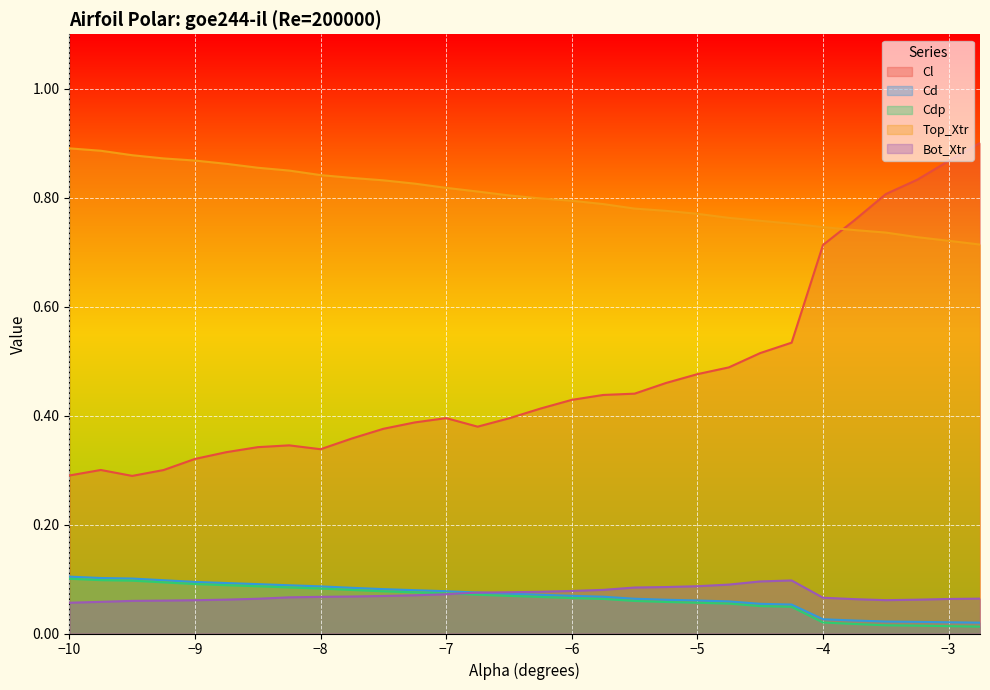

List the series in order of their peak value, lowest first.

Bot_Xtr, Cdp, Cd, Top_Xtr, Cl